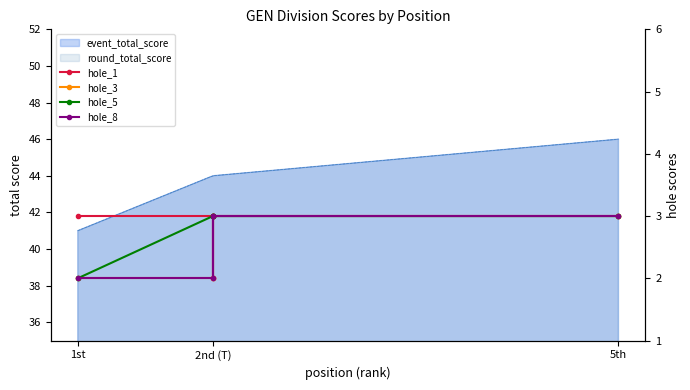

Reading left to right, list all the values displayed in this chart.

hole_1: 3	3	2	3	3
hole_3: 2	2	3	3	3
hole_5: 2	3	3	3	3
hole_8: 2	2	3	3	3